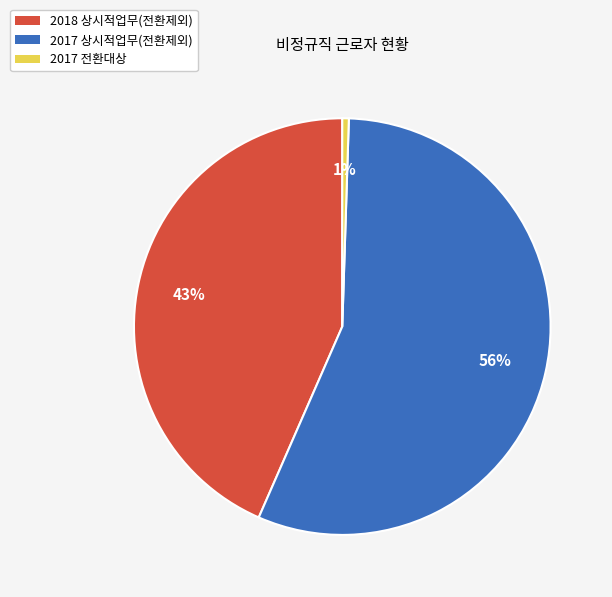

True or false: 2017 상시적업무(전환제외) accounts for 56% of the total.

True